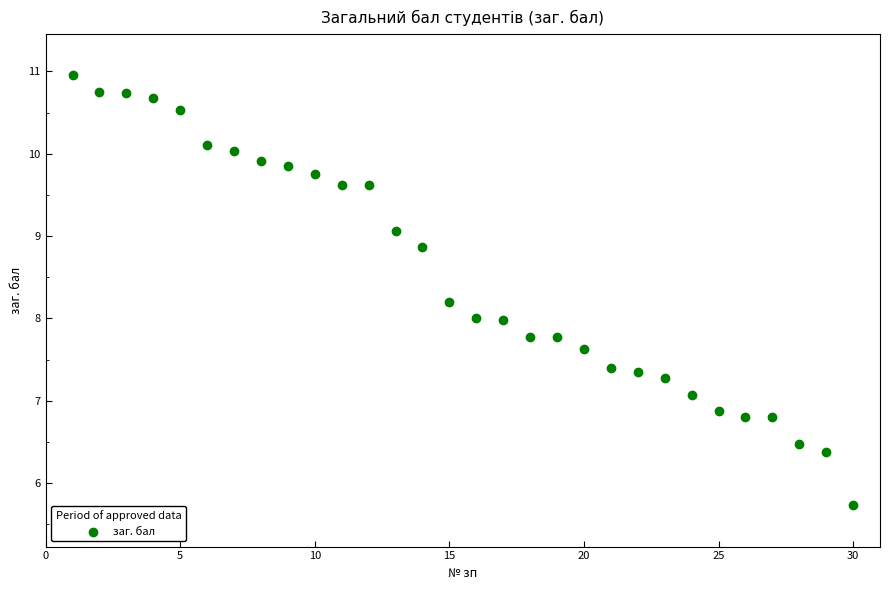

What is the range of Y values (max minus min)?

5.2